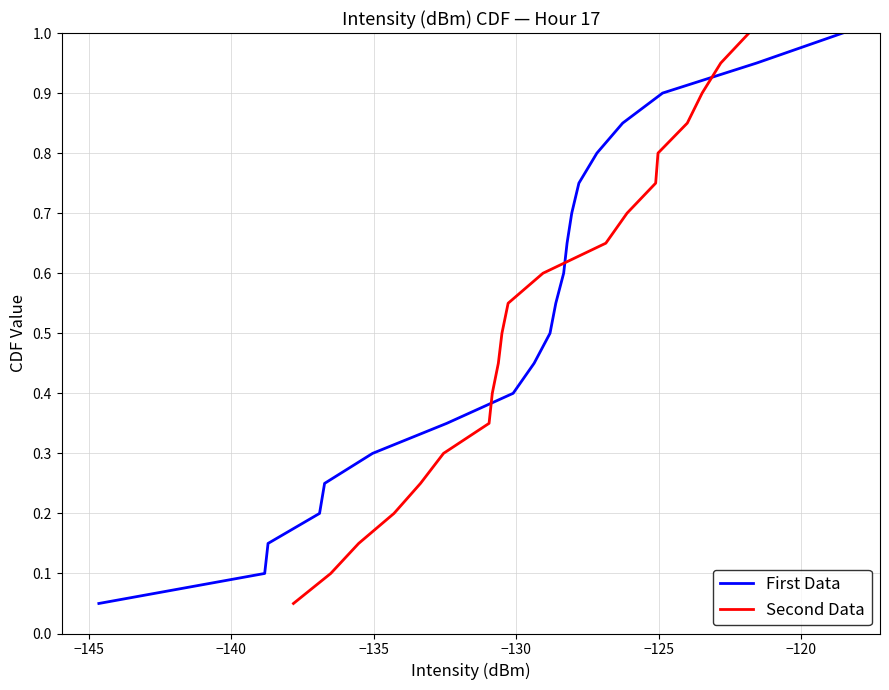

What is the maximum value for First Data?

1.0